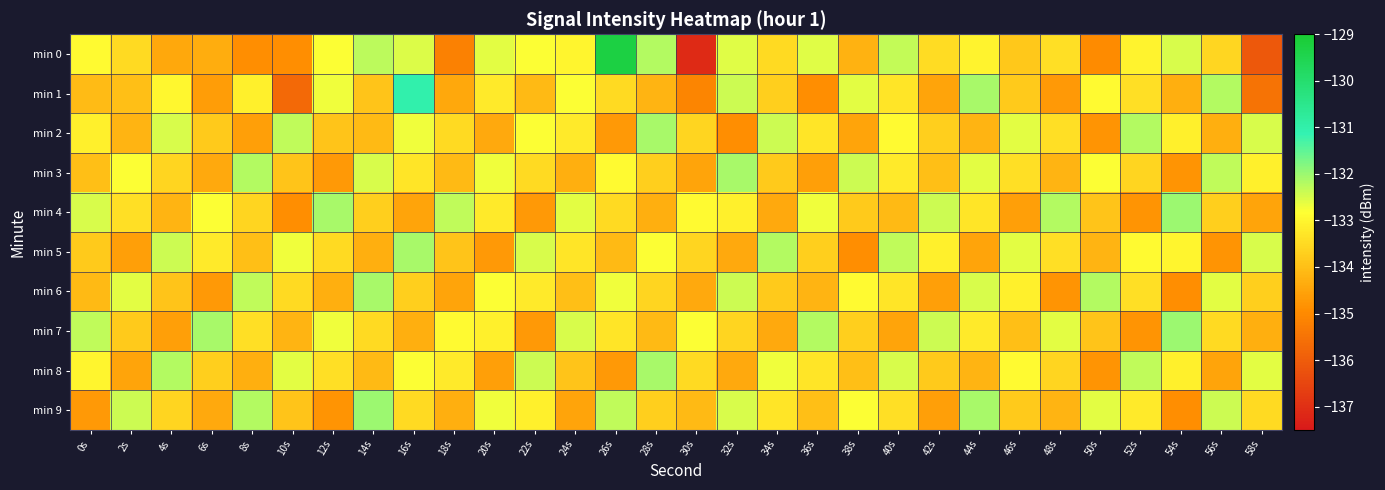

Which series has the largest total across all categories?

min 7